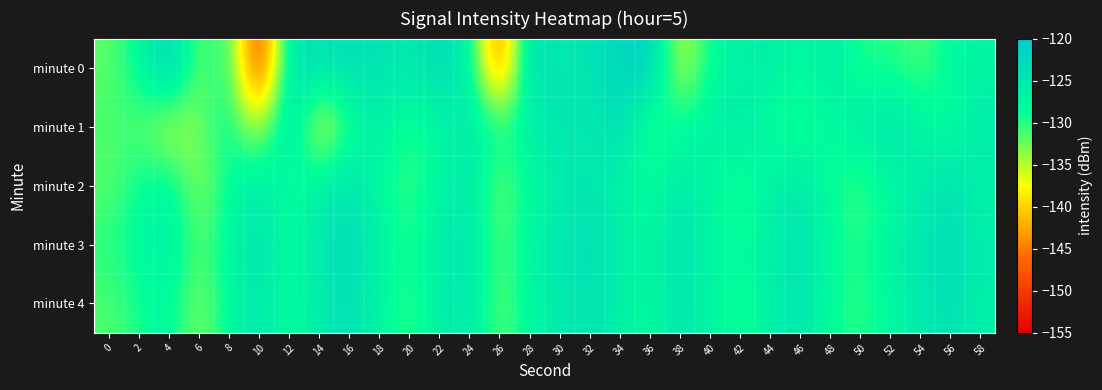

Which has a higher value, 16 or 38?

16